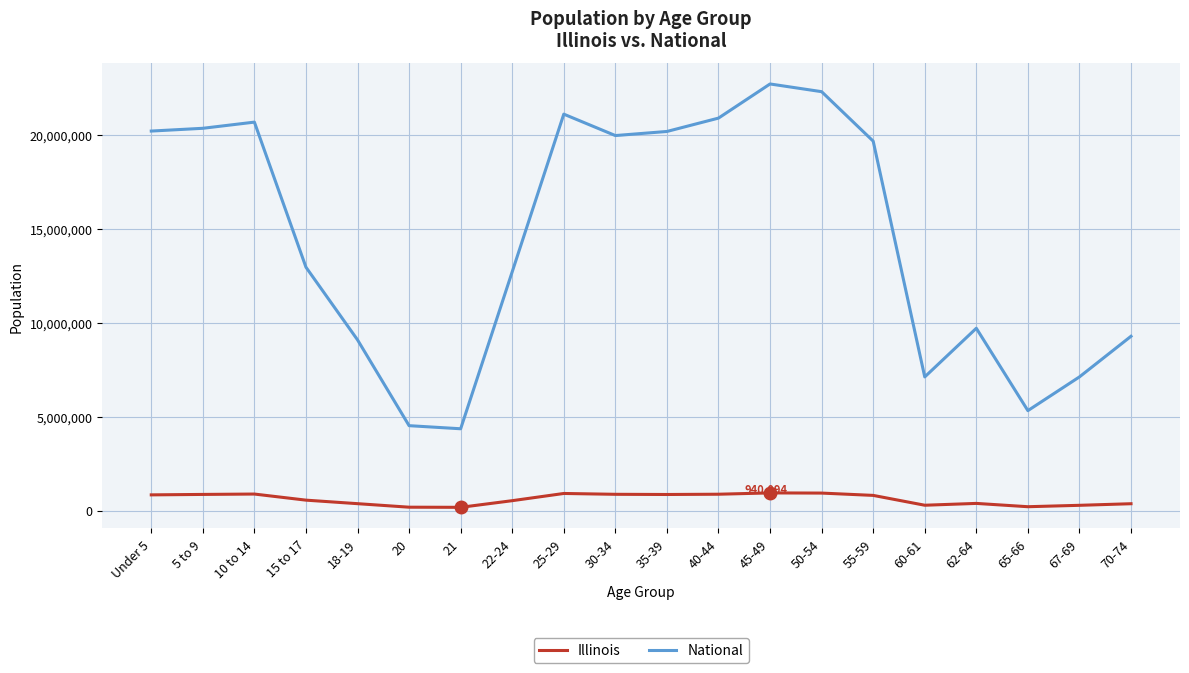

What is the lowest value of the National series?

4354294